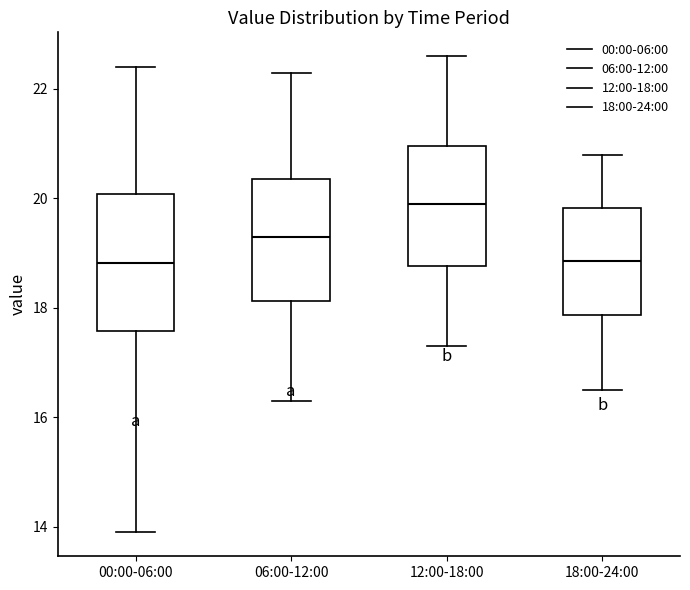

Where does the lower whisker of the box for 18:00-24:00 end on the y-axis? The values are not printed on the chart, so give them approximately, as read against the axis.

16.6